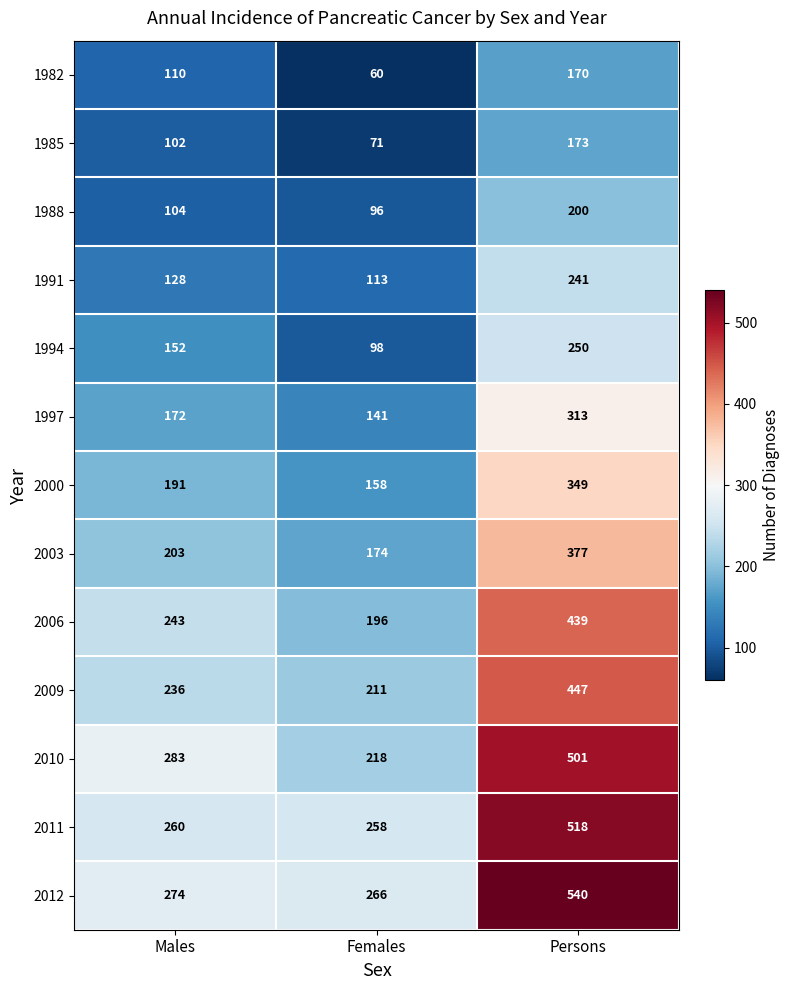

Is it true that 1988 equals 71 at Persons?

False